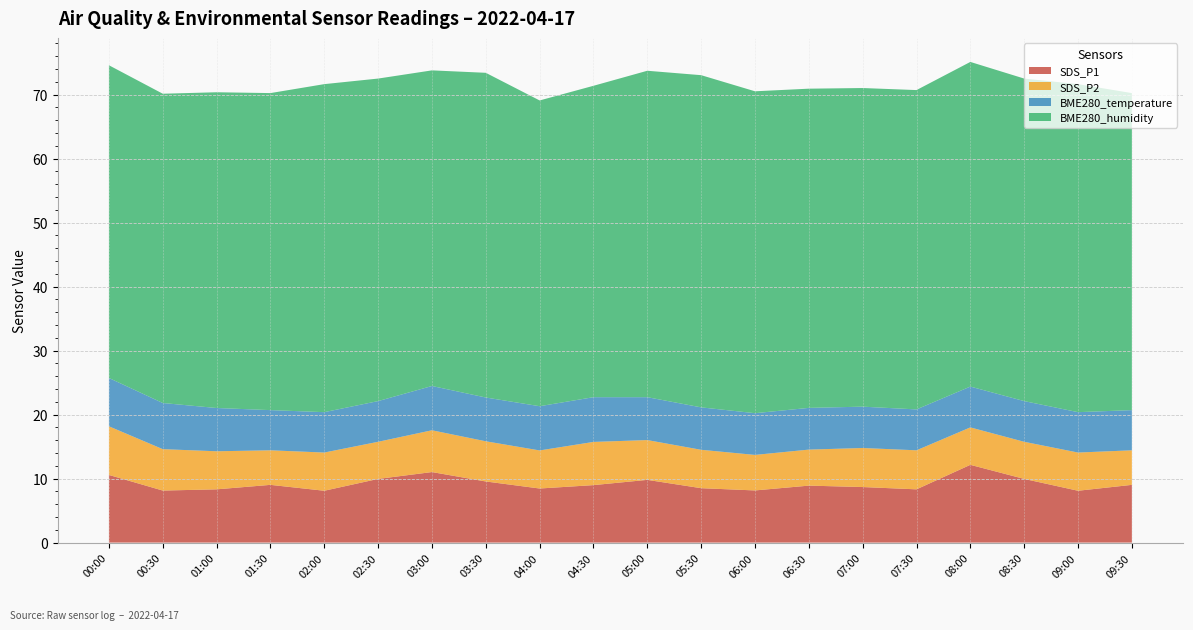

Reading left to right, extract all data points from this chart.

SDS_P1: 00:00=10.6	00:30=8.1	01:00=8.3	01:30=9.0	02:00=8.1	02:30=9.9	03:00=11.0	03:30=9.6	04:00=8.4	04:30=9.0	05:00=9.8	05:30=8.5	06:00=8.2	06:30=8.9	07:00=8.7	07:30=8.3	08:00=12.2	08:30=9.9	09:00=8.1	09:30=9.0
SDS_P2: 00:00=7.6	00:30=6.5	01:00=6.0	01:30=5.4	02:00=6.0	02:30=5.8	03:00=6.5	03:30=6.3	04:00=6.0	04:30=6.8	05:00=6.2	05:30=6.0	06:00=5.5	06:30=5.6	07:00=6.1	07:30=6.1	08:00=5.8	08:30=5.8	09:00=6.0	09:30=5.4
BME280_temperature: 00:00=7.5	00:30=7.2	01:00=6.8	01:30=6.3	02:00=6.3	02:30=6.4	03:00=6.9	03:30=6.8	04:00=6.9	04:30=7.0	05:00=6.7	05:30=6.6	06:00=6.5	06:30=6.5	07:00=6.5	07:30=6.4	08:00=6.4	08:30=6.4	09:00=6.3	09:30=6.3
BME280_humidity: 00:00=48.9	00:30=48.3	01:00=49.3	01:30=49.5	02:00=51.3	02:30=50.4	03:00=49.3	03:30=50.7	04:00=47.8	04:30=48.7	05:00=51.0	05:30=51.9	06:00=50.3	06:30=49.9	07:00=49.8	07:30=49.9	08:00=50.7	08:30=50.4	09:00=51.3	09:30=49.5